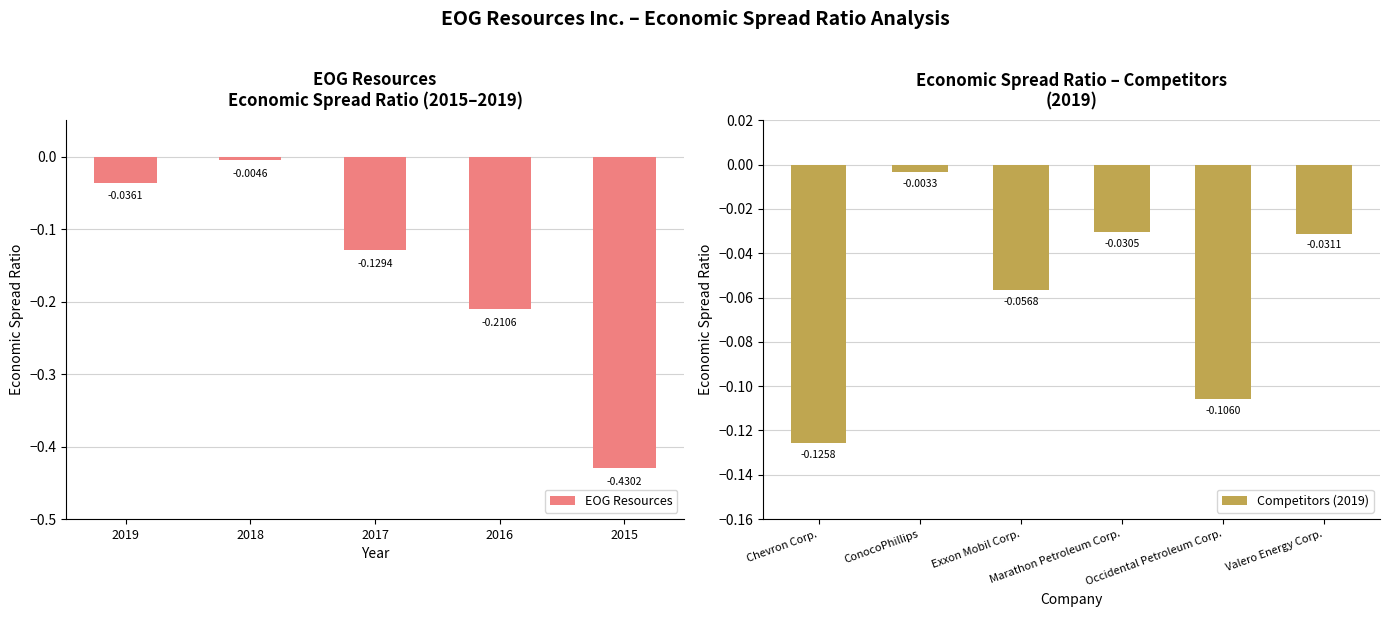

At which label is the value closest to 0?

2018